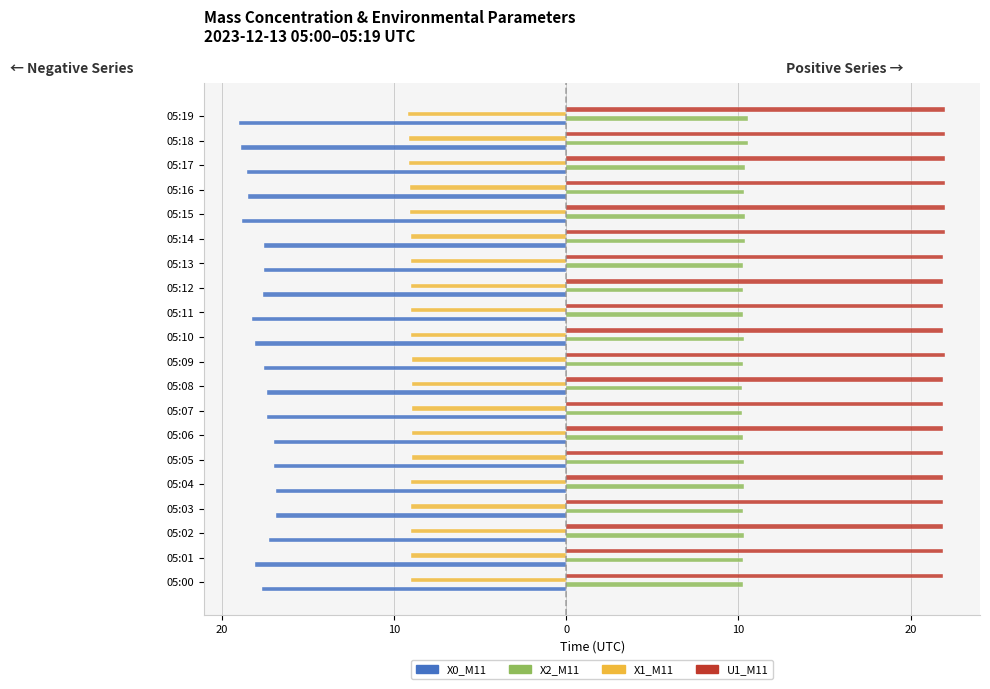

What are all the series names shown in the legend?

X0_M11, X2_M11, X1_M11, U1_M11